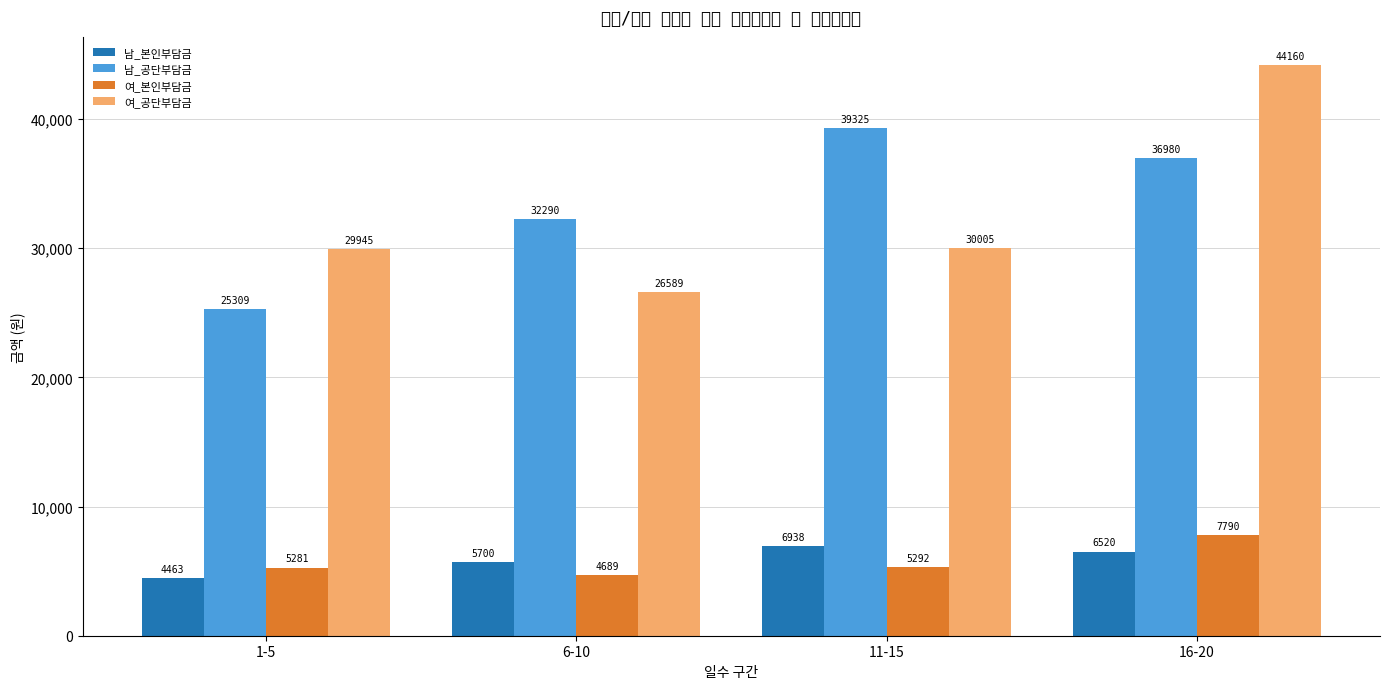

Between 1-5 and 16-20, which is larger?

16-20